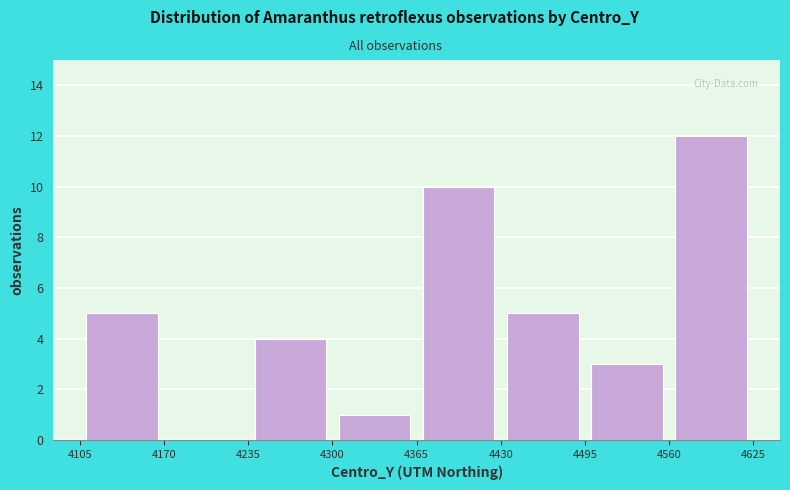

Reading left to right, list every bar in this chart as the range it spans on the x-axis followed by its height. The values are not printed on the chart, so give them approximately, as read against the axis.

4105 to 4170: 5
4170 to 4235: 0
4235 to 4300: 4
4300 to 4365: 1
4365 to 4430: 10
4430 to 4495: 5
4495 to 4560: 3
4560 to 4625: 12